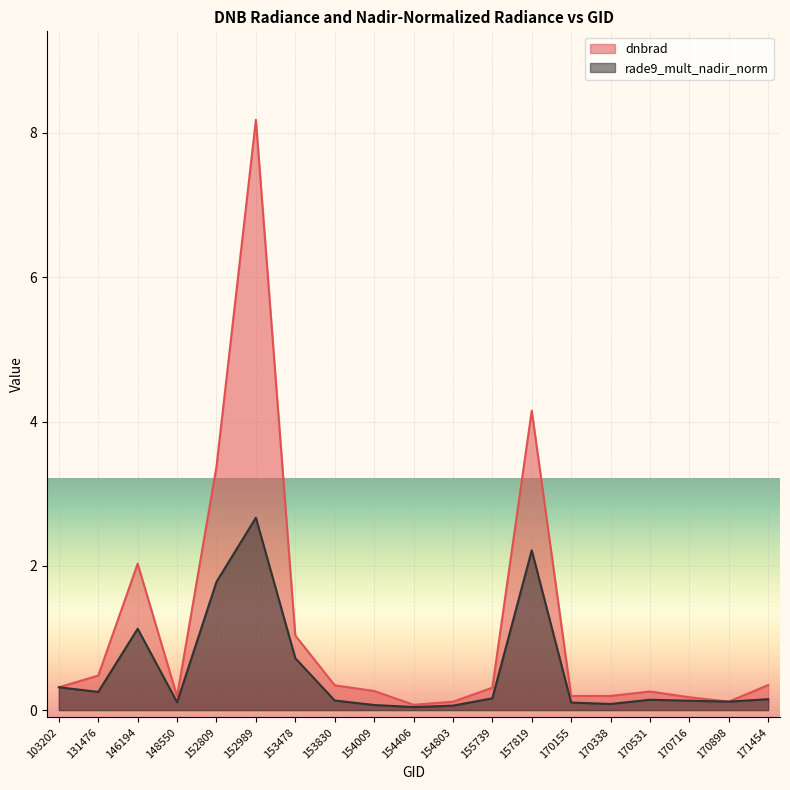

Reading right to left, list all the values displayed in this chart.

dnbrad: 171454=0.3	170898=0.1	170716=0.2	170531=0.3	170338=0.2	170155=0.2	157819=4.2	155739=0.3	154803=0.1	154406=0.1	154009=0.3	153830=0.3	153478=1.0	152989=8.2	152809=3.4	148550=0.2	146194=2.0	131476=0.5	103202=0.3
rade9_mult_nadir_norm: 171454=0.2	170898=0.1	170716=0.1	170531=0.1	170338=0.1	170155=0.1	157819=2.2	155739=0.2	154803=0.1	154406=0.0	154009=0.1	153830=0.1	153478=0.7	152989=2.7	152809=1.8	148550=0.1	146194=1.1	131476=0.3	103202=0.3